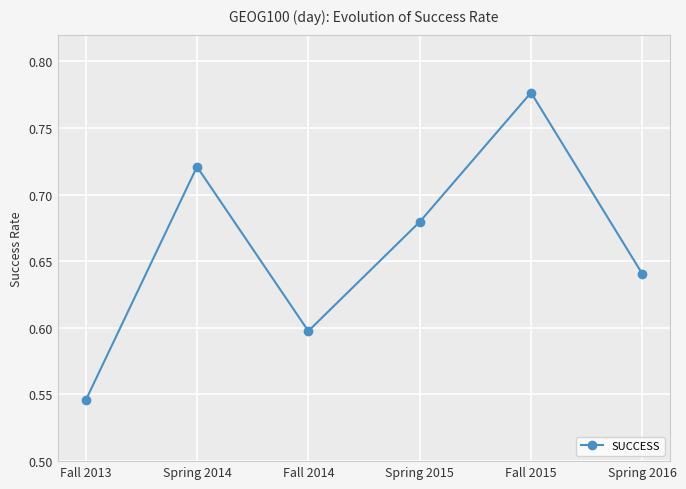

Which category has the lowest value across all series?

Fall 2013